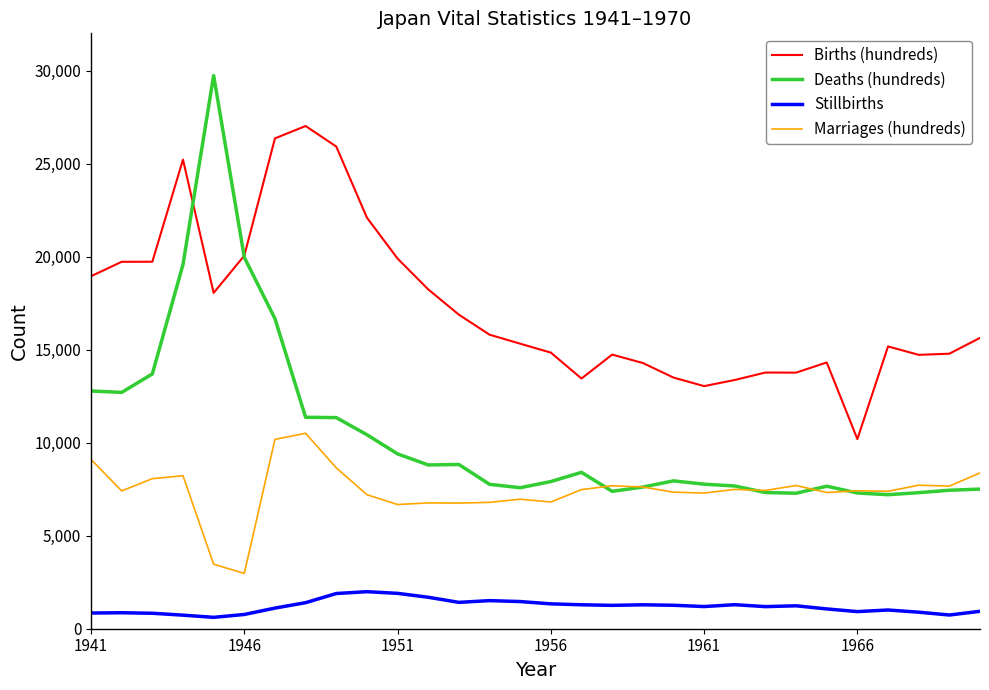

Which series has the largest total across all categories?

Births (hundreds)